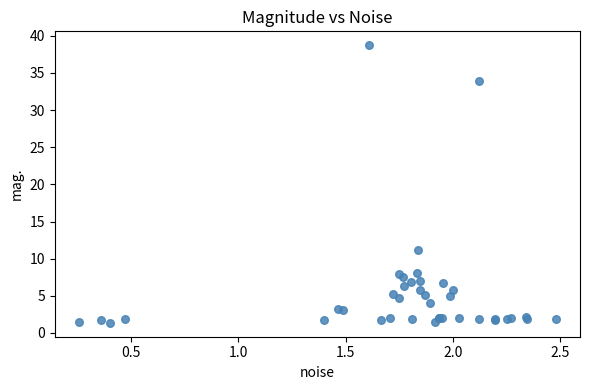

What Y value in the scatter plot is closest to 20?

11.2